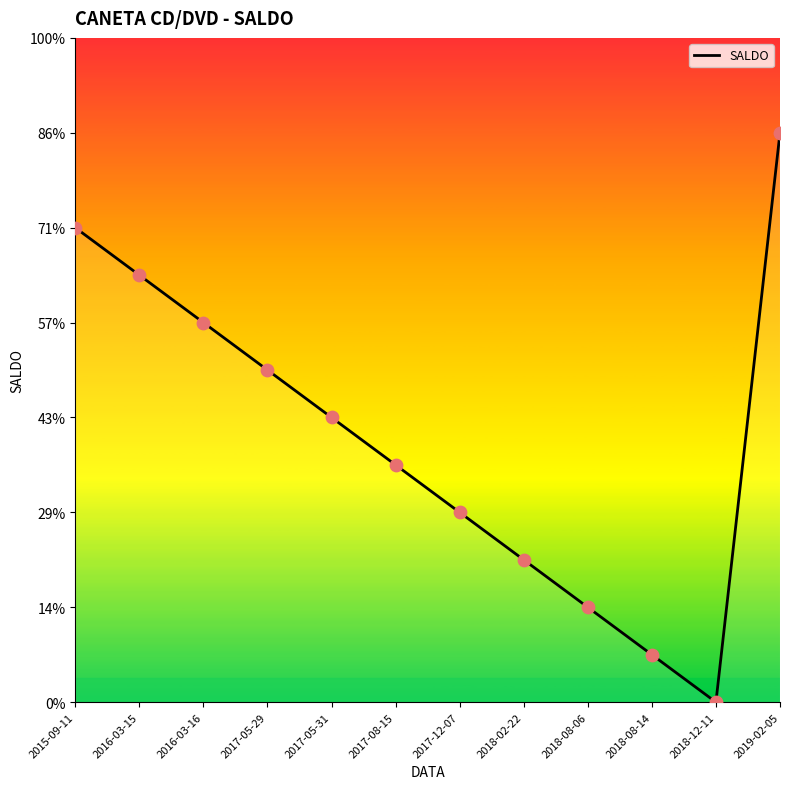

Between 2018-08-06 and 2017-05-31, which is larger?

2017-05-31